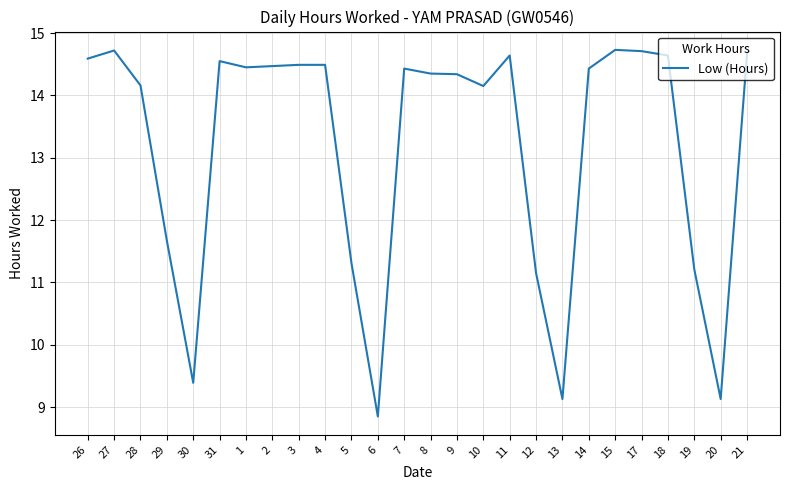

The chart shows a value of 20.7 at 3. True or false?

False